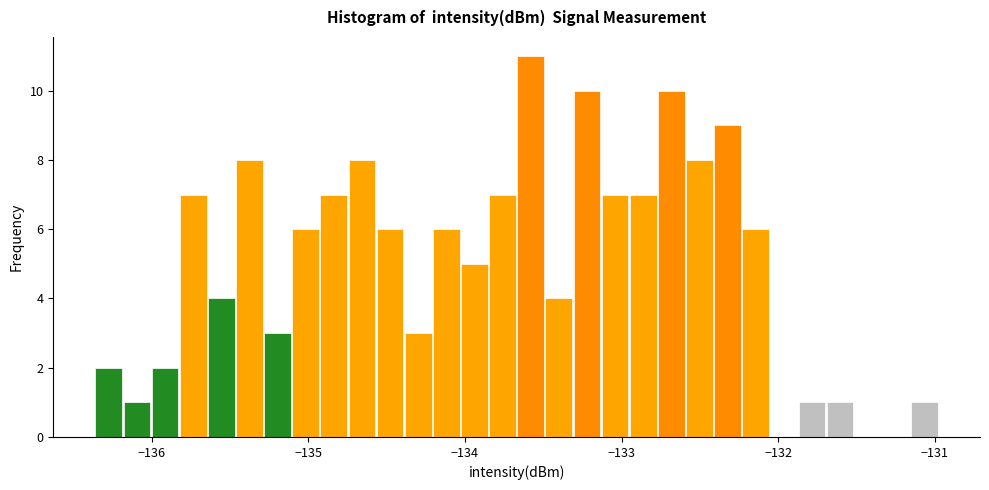

Around what value on the x-axis is the tallest bar? Give the approximate position of its centre, as read against the axis.

-133.6